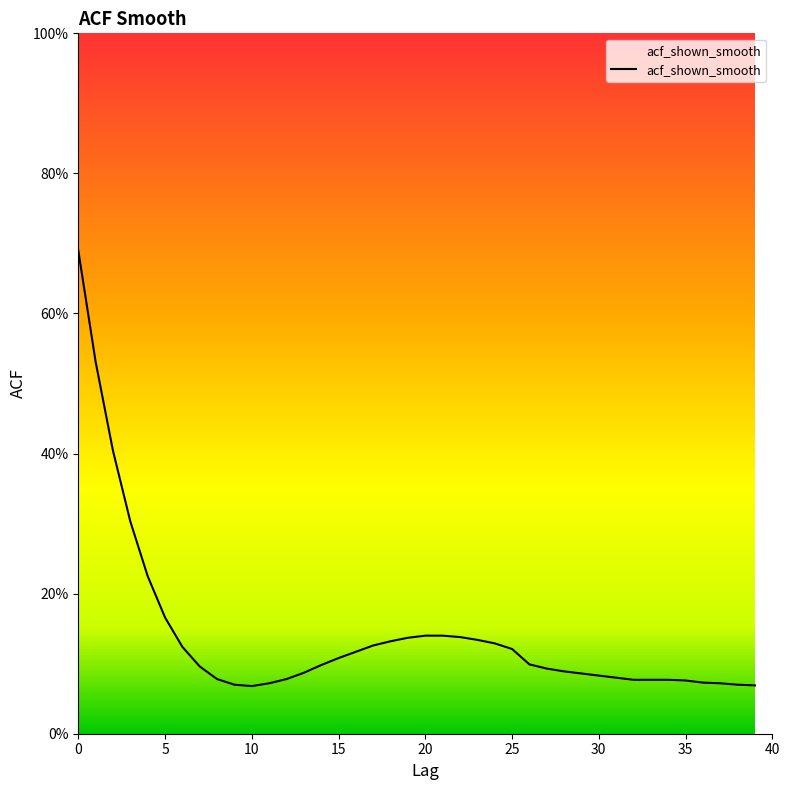

At which category does the data reach its first local valley?

10